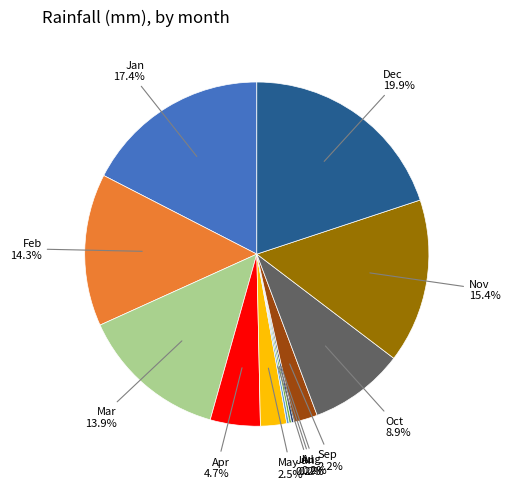

Combined, do Feb and Nov account for over 50%?

No